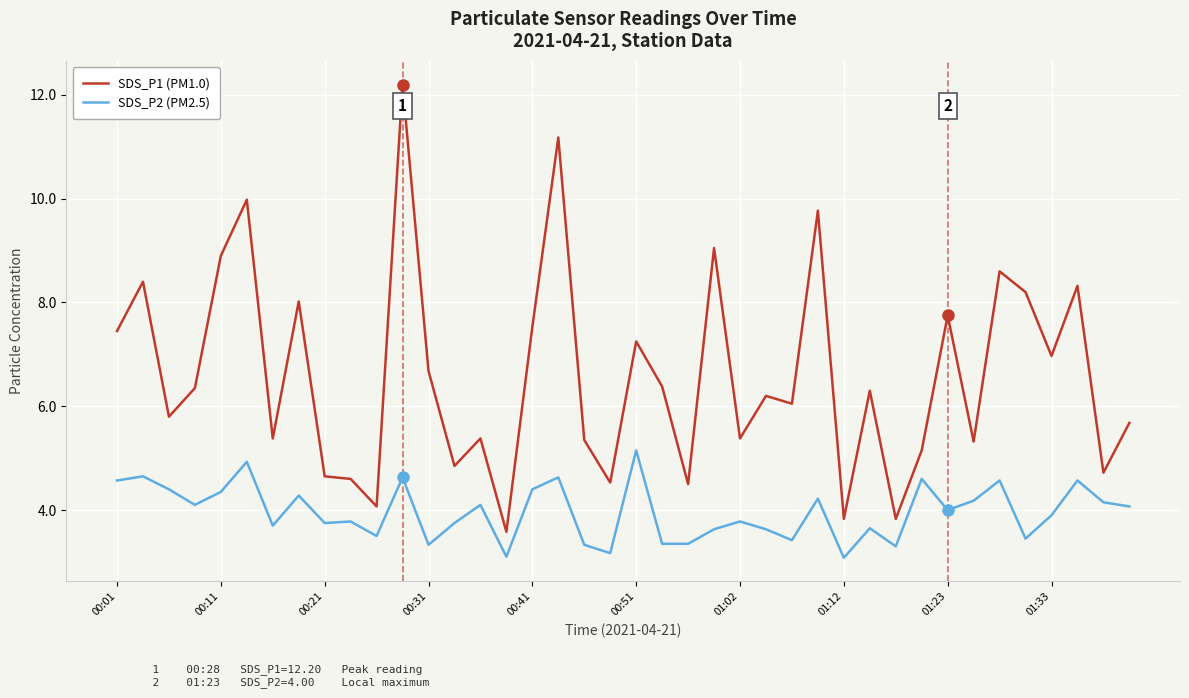

Which series has the largest total across all categories?

SDS_P1 (PM1.0)